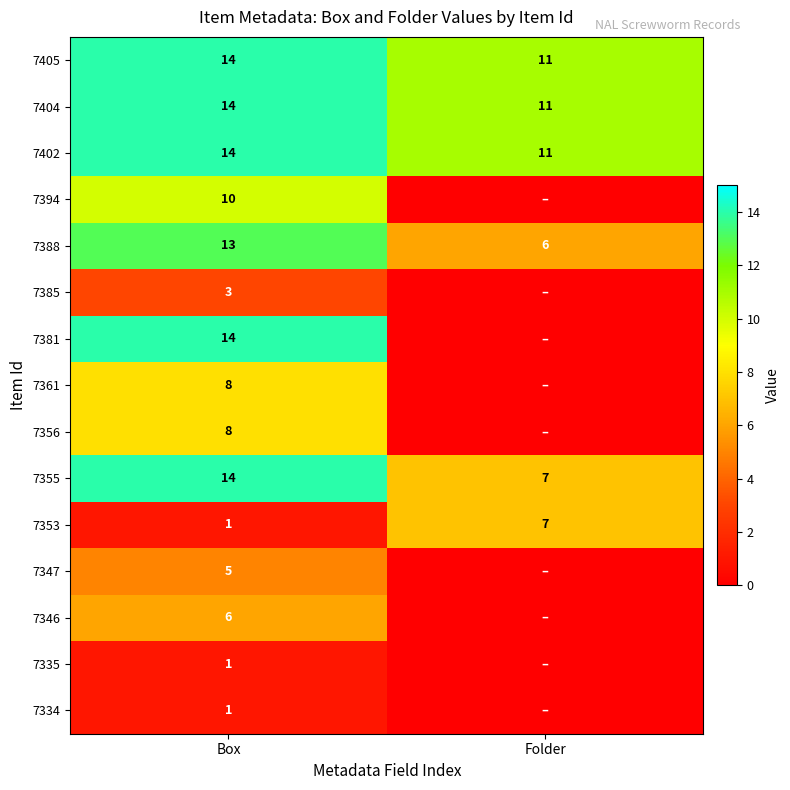

What is the spread (max minus min) of values at Box?

13